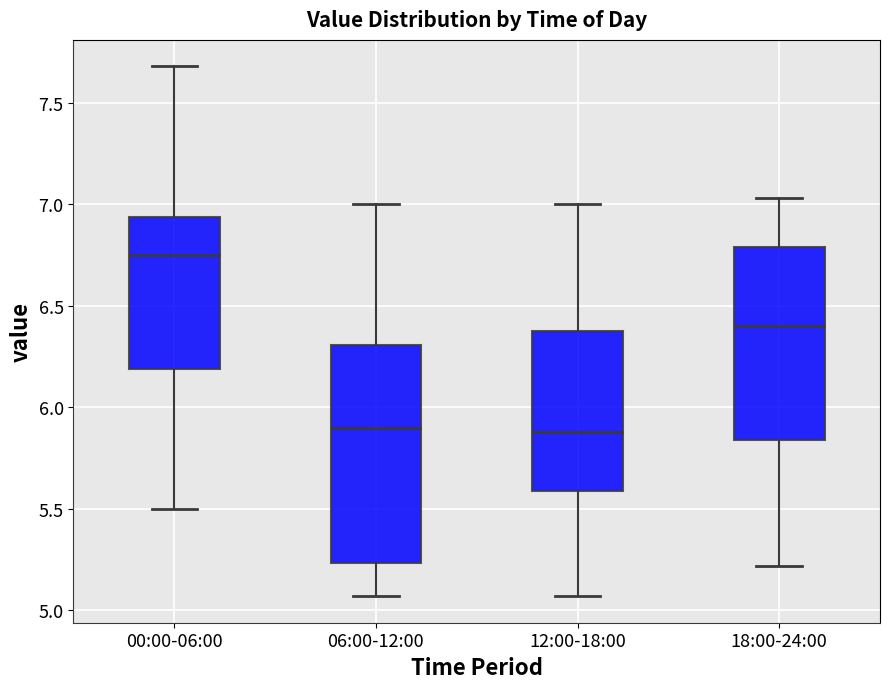

Which box is the tallest, from its lower edge to its upper edge?

06:00-12:00